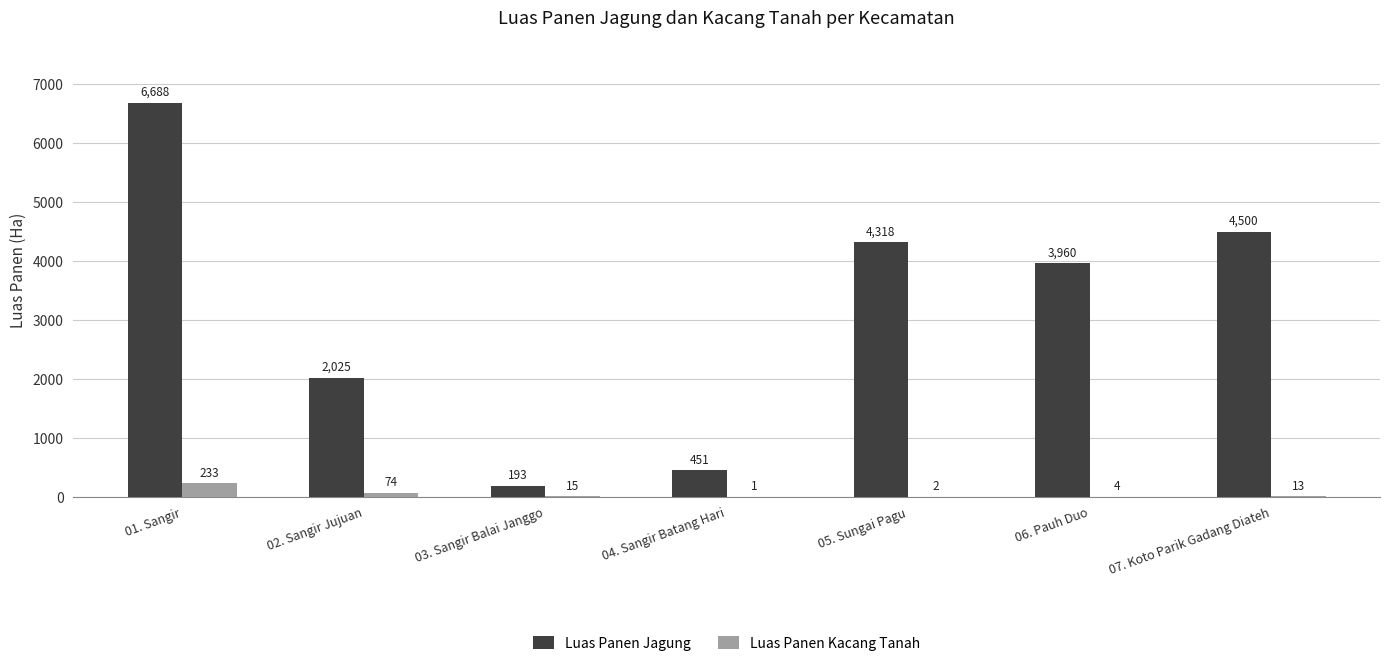

How many categories are shown in the chart?

7